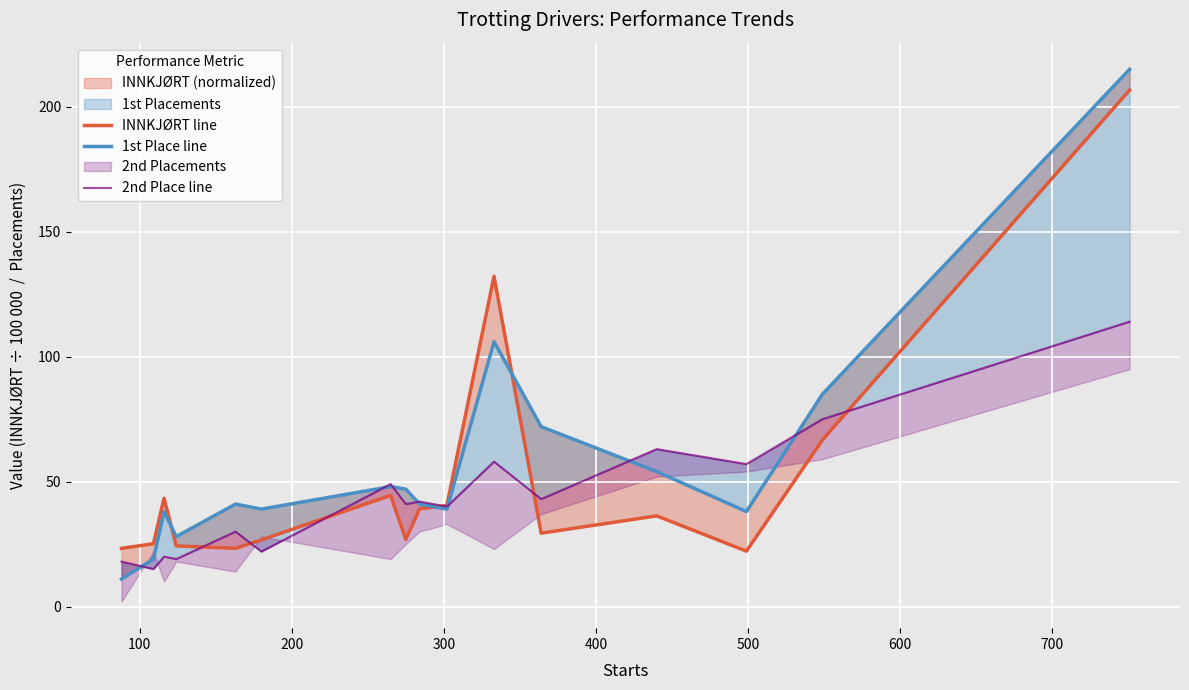

True or false: 1st Place line has a value of 38.2 at 300.

False